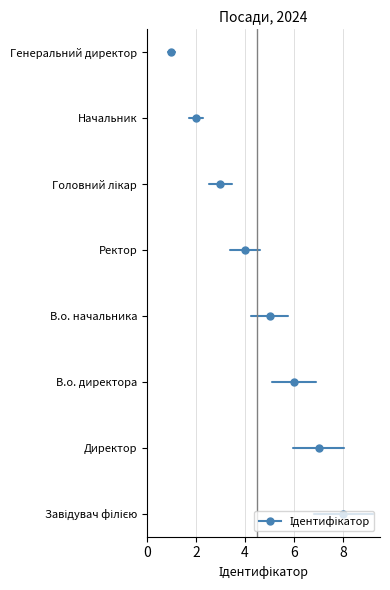

Approximately how many times larger is the value at Директор compared to Генеральний директор?

7.0